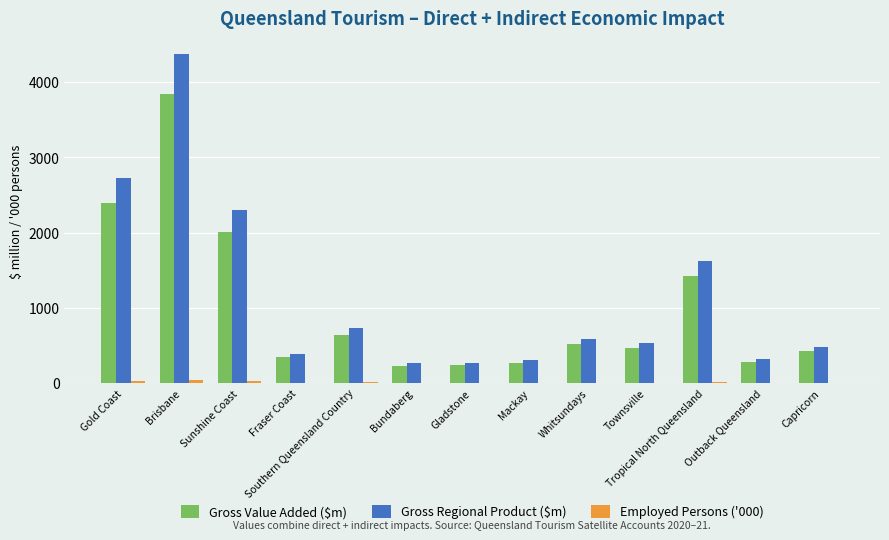

The Gross Value Added ($m) series shows 270.5 at Mackay. True or false?

True